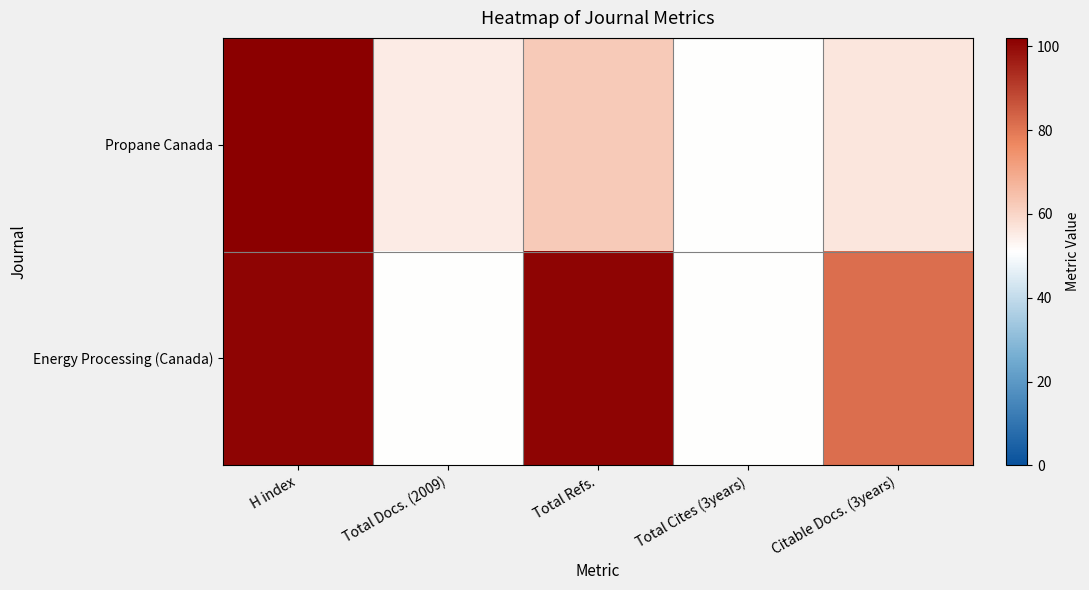

Rank the series by their average value, from lowest to highest.

Propane Canada, Energy Processing (Canada)